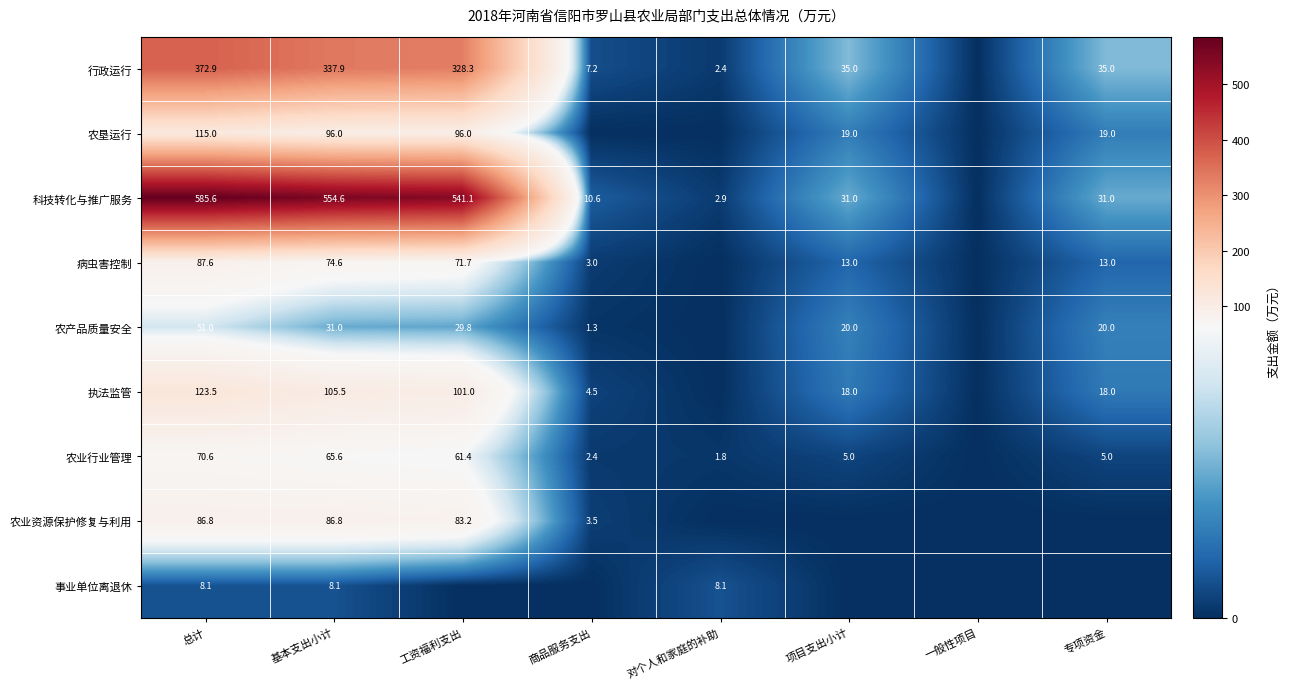

How many series are shown in this chart?

9